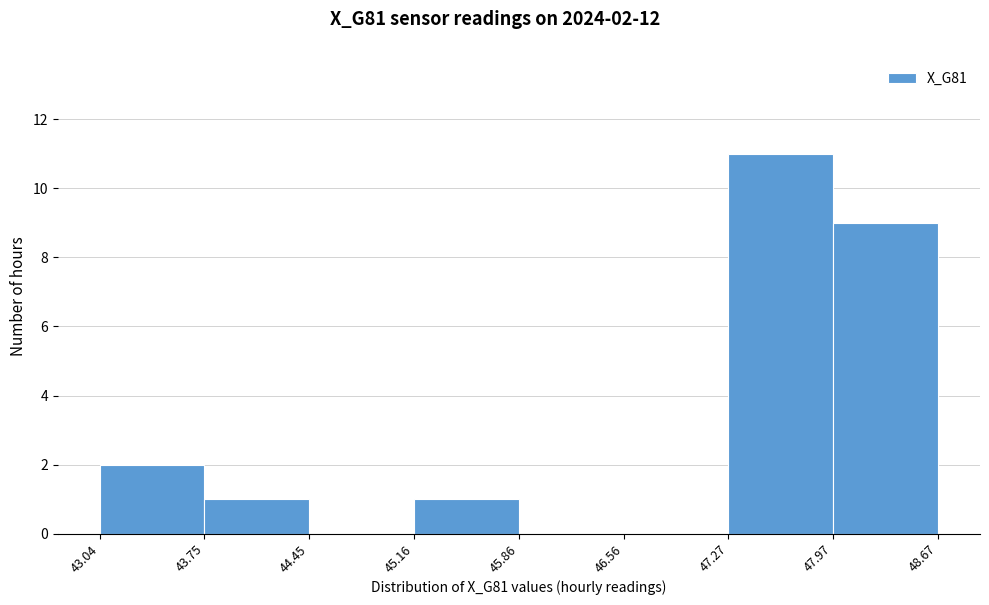

Which range on the x-axis has the tallest bar?

47.27 to 47.97